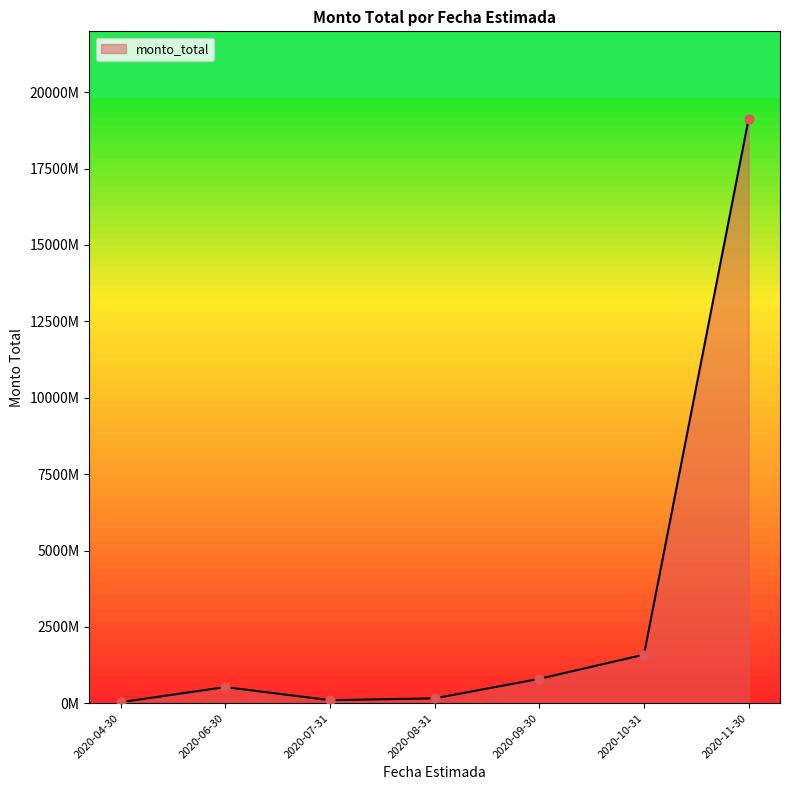

Which has a higher value, 2020-11-30 or 2020-09-30?

2020-11-30